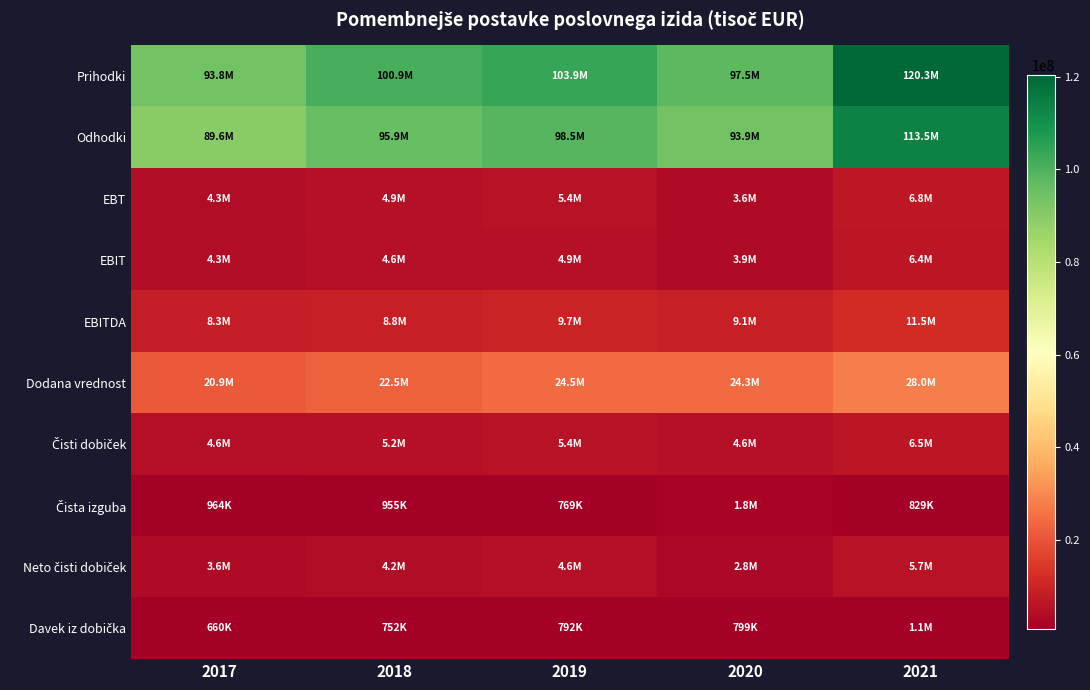

At 2020, list the series in order from largest to smallest.

Prihodki, Odhodki, Dodana vrednost, EBITDA, Čisti dobiček, EBIT, EBT, Neto čisti dobiček, Čista izguba, Davek iz dobička